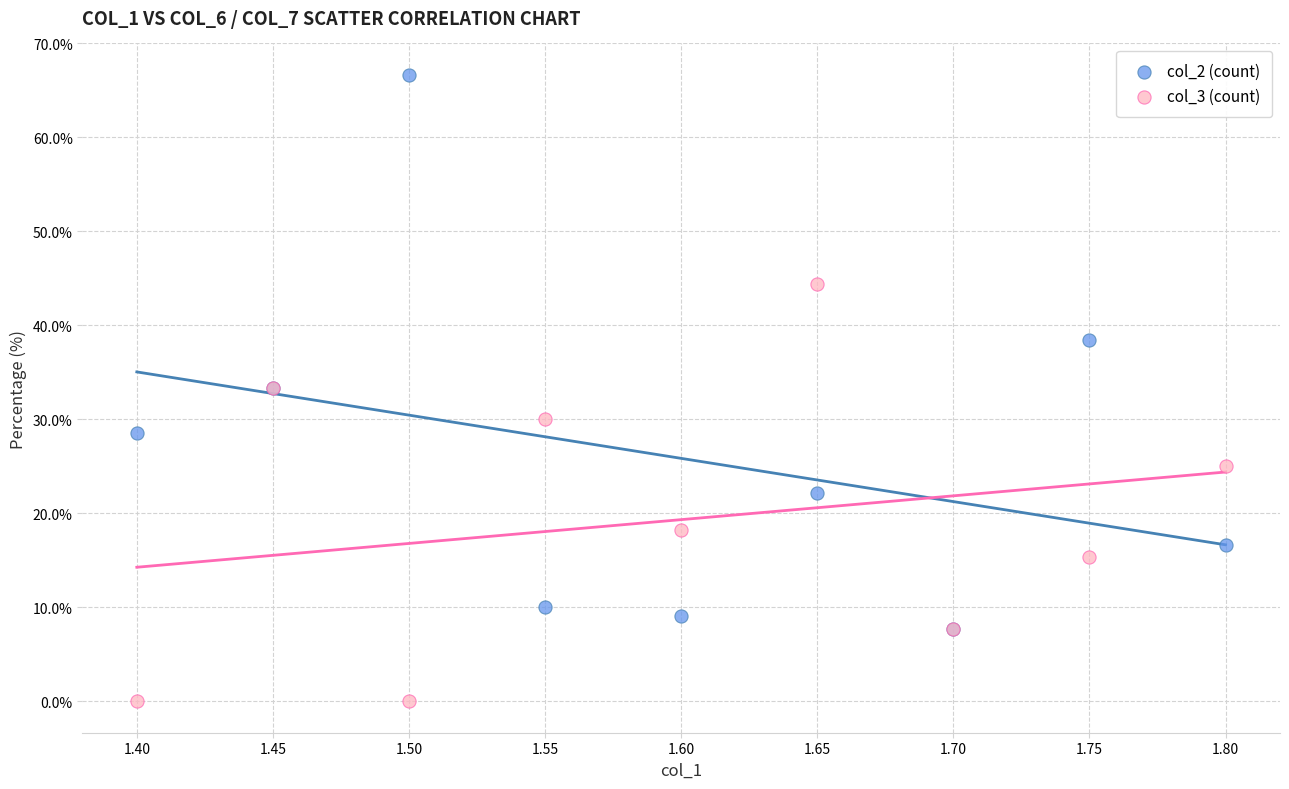

Which series reaches the minimum Y coordinate?

col_3 (count)